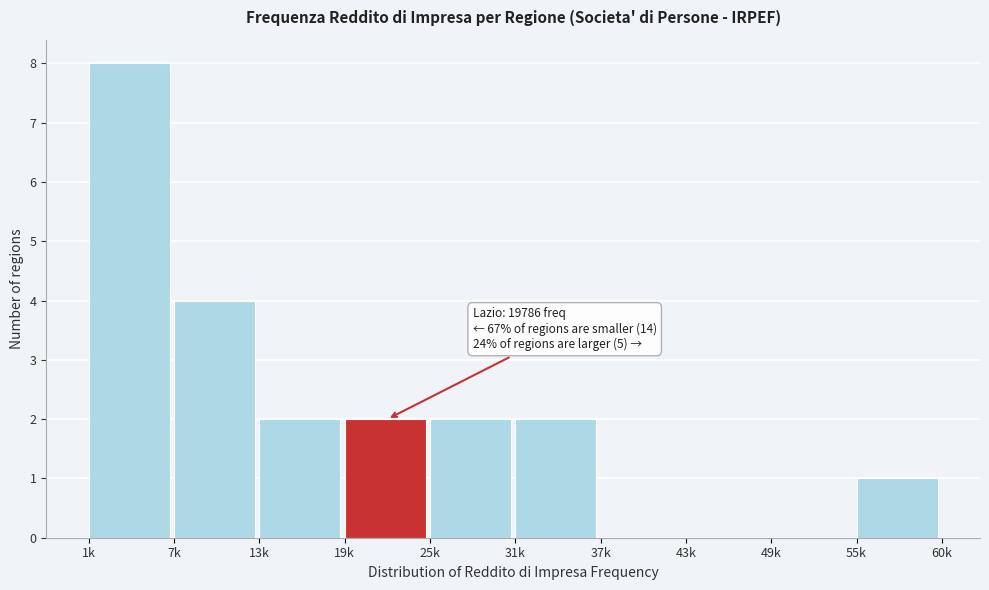

Reading left to right, what are all the values shown in this chart?

1k=8	7k=4	13k=2	19k=2	25k=2	31k=2	37k=0	43k=0	49k=0	55k=1